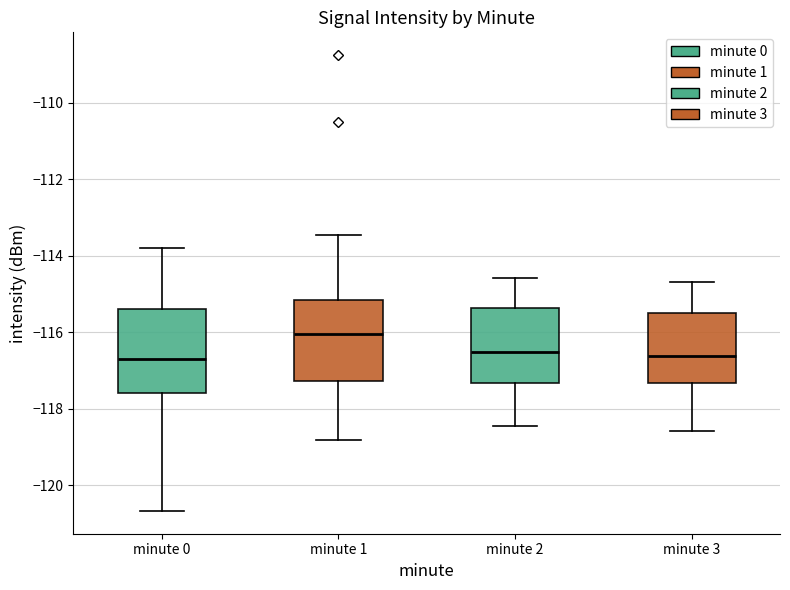

Where is the lower edge of the box for minute 3 on the y-axis? The values are not printed on the chart, so give them approximately, as read against the axis.

-117.4